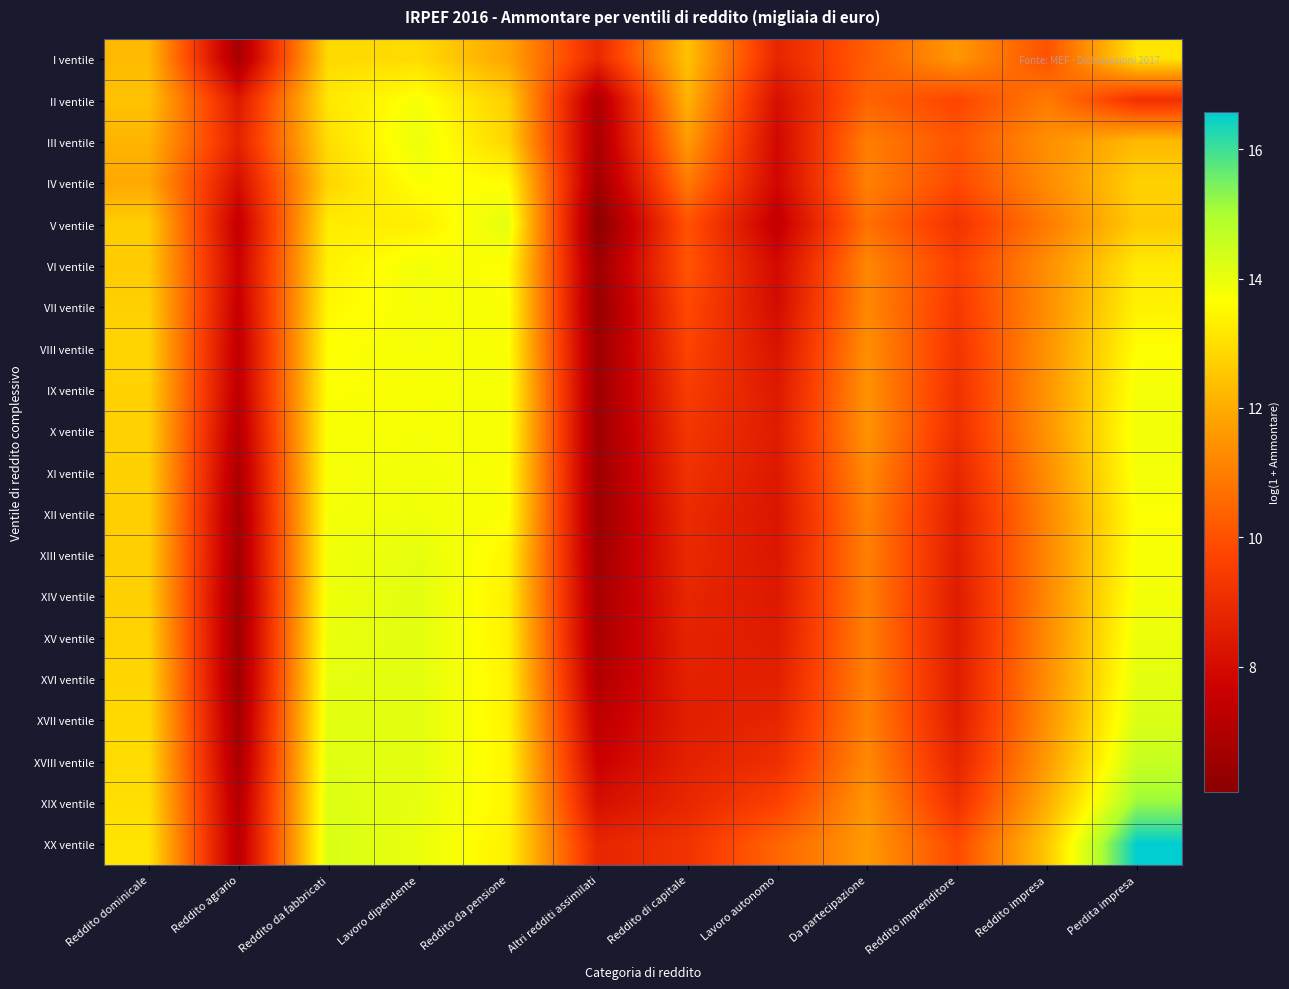

At how many categories does at least one series exceed 8?

12